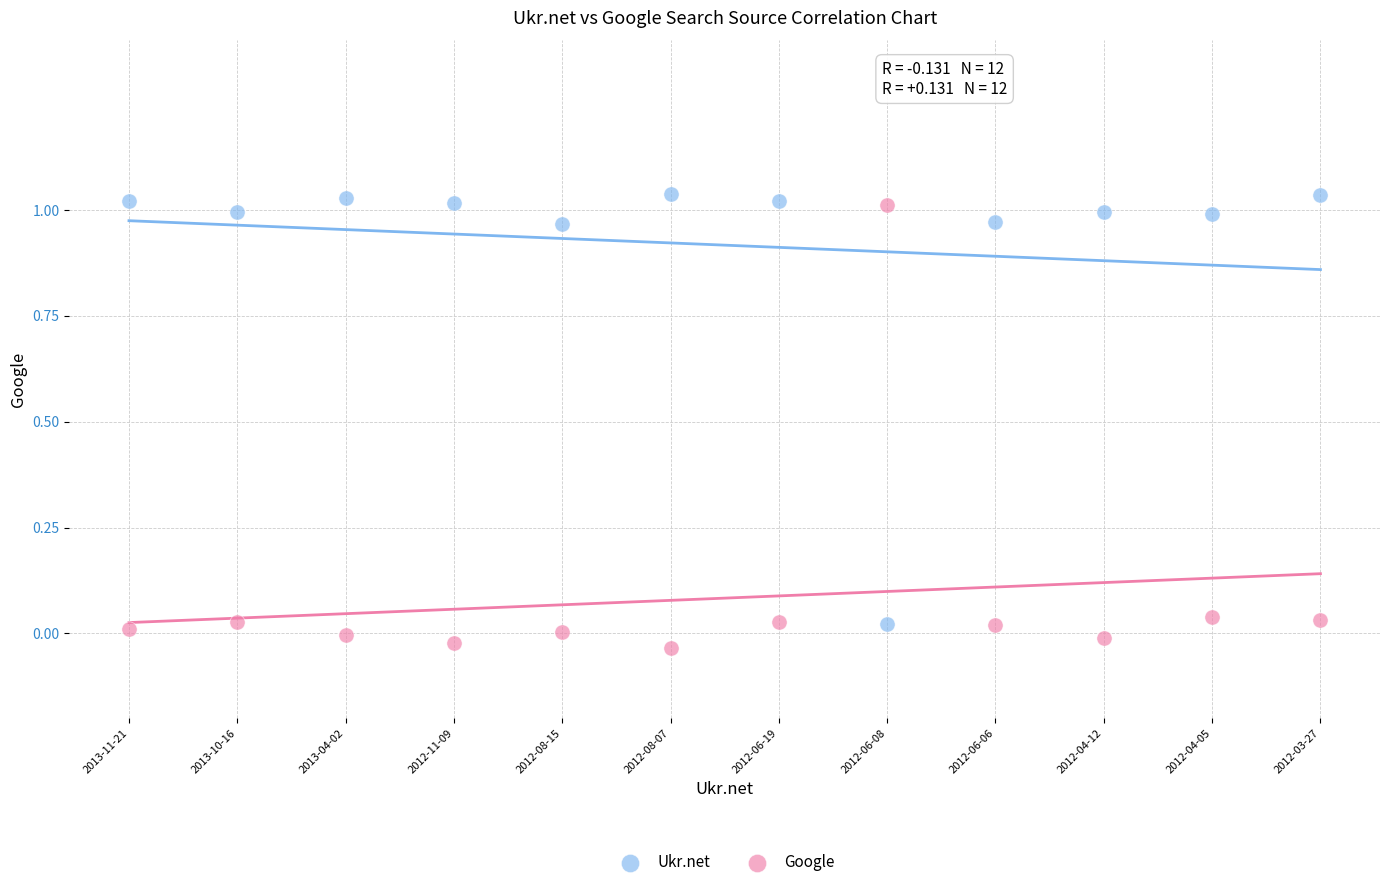

What are all the series names shown in the legend?

Ukr.net, Google